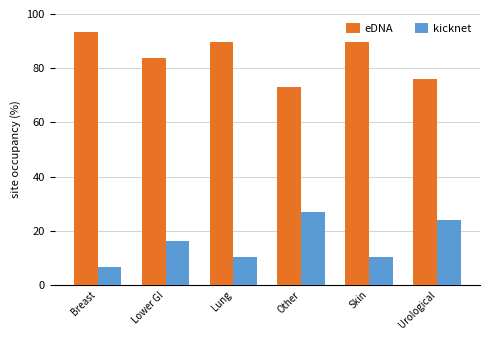

What is the value of the eDNA bar at the 6th from the left?

75.9